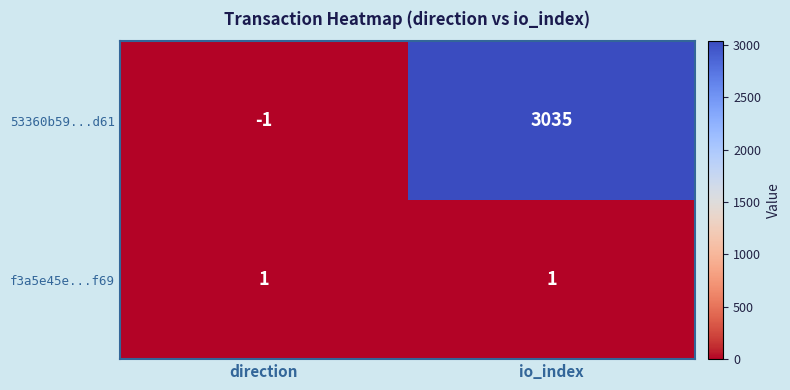

List the series in order of their peak value, highest first.

53360b59...d61, f3a5e45e...f69